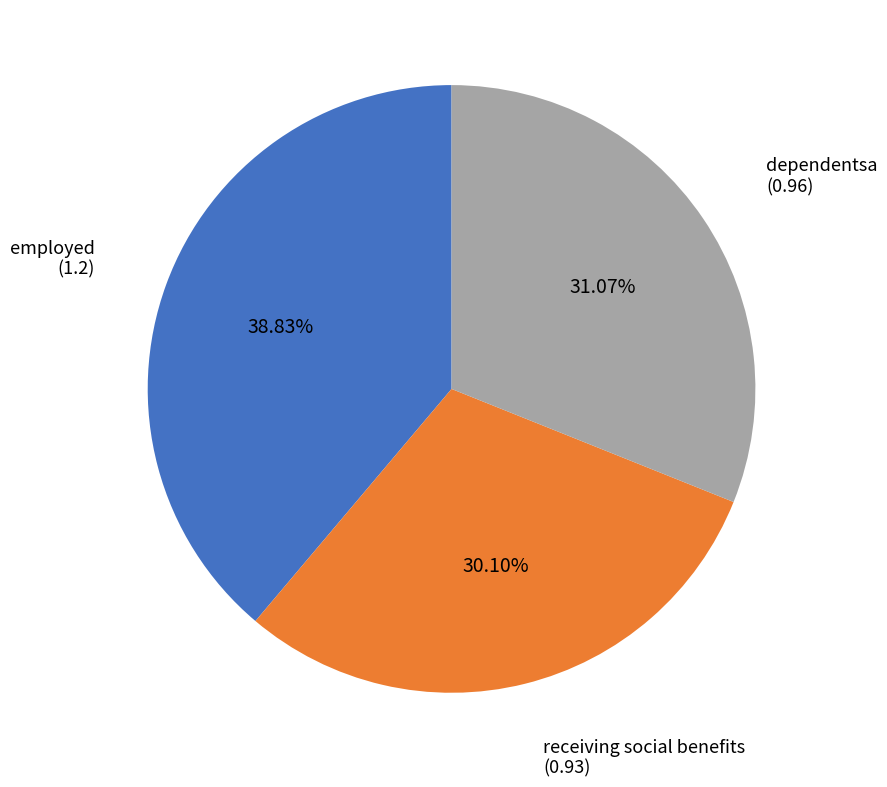

Is there any slice that represents more than half of the pie?

No